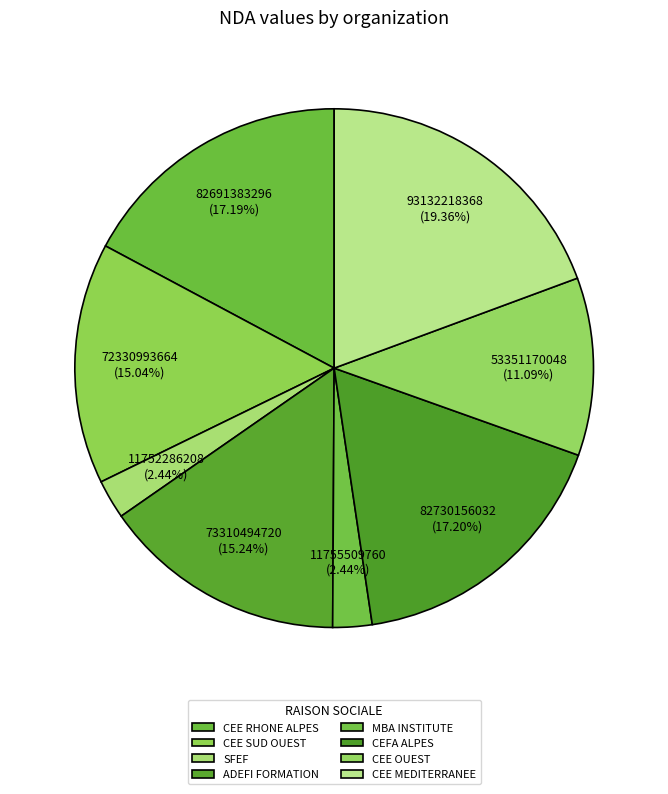

How many segments does this pie chart have?

8